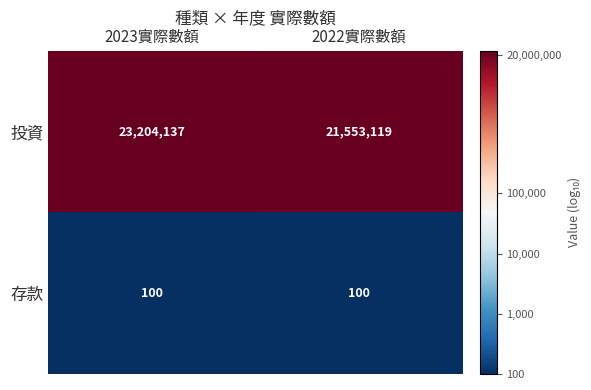

Rank the series at 2022實際數額 from highest to lowest value.

投資, 存款